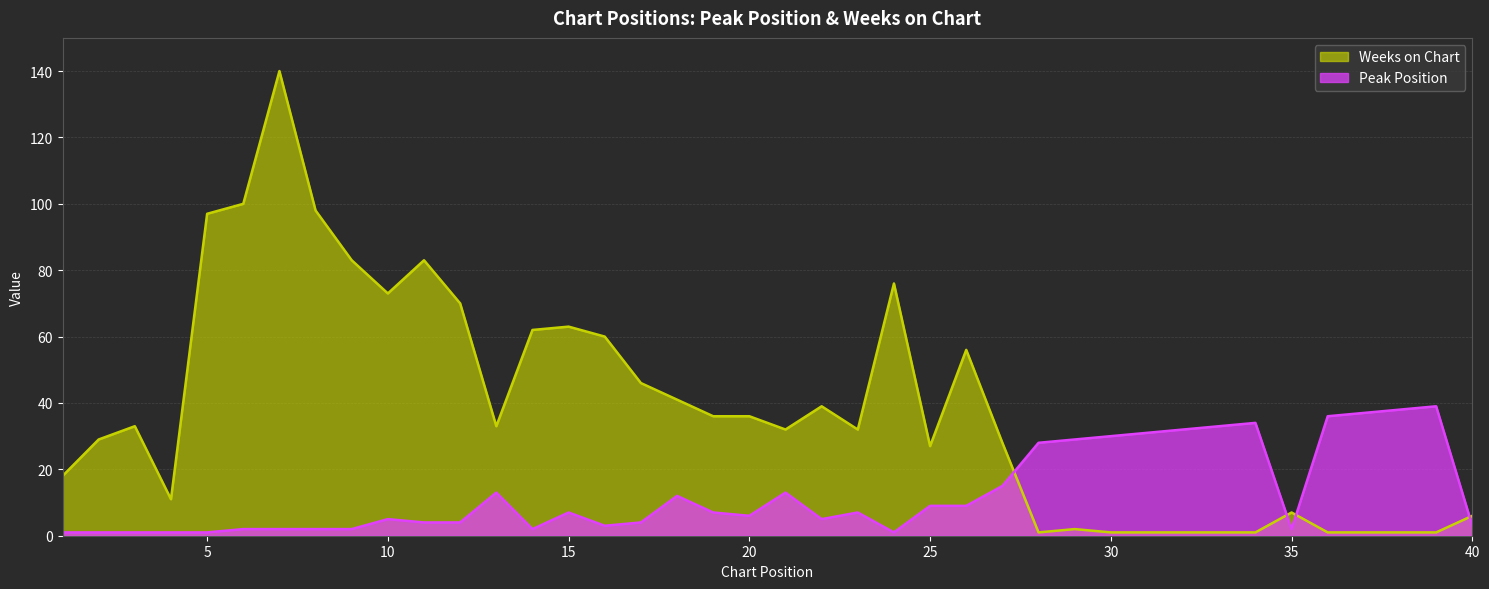

What is the smallest value displayed?

1